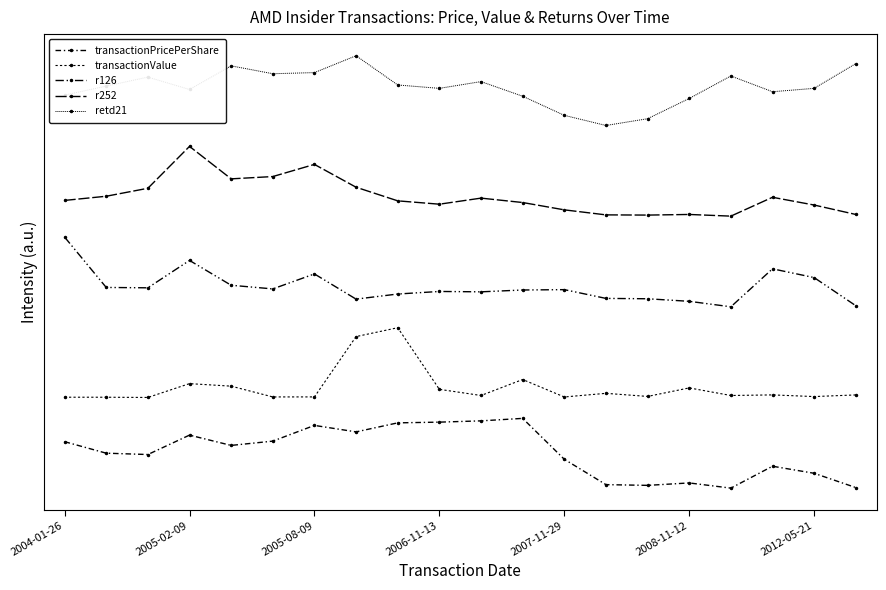

Does the chart have visible grid lines?

No